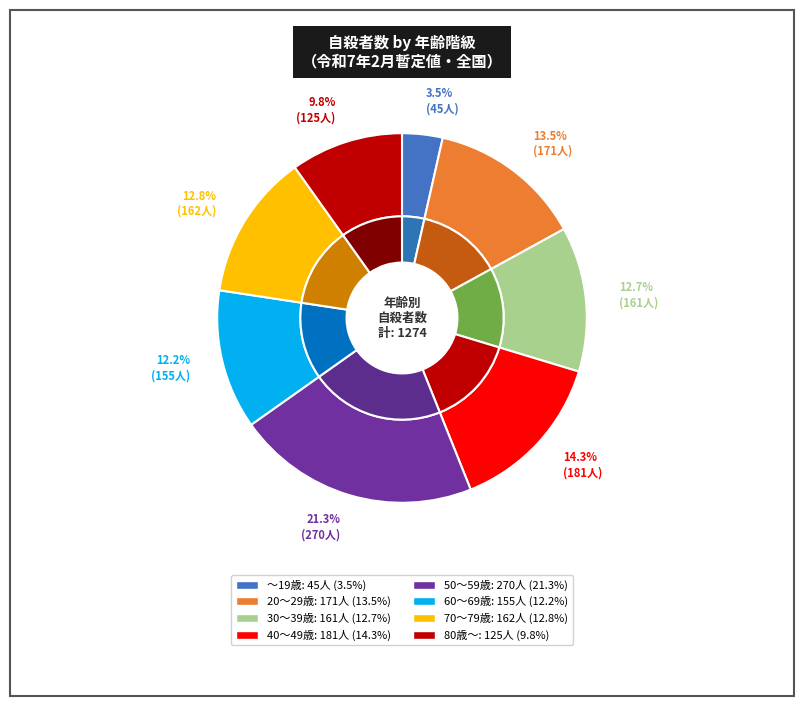

Which has a higher value, 50～59歳 or 30～39歳?

50～59歳